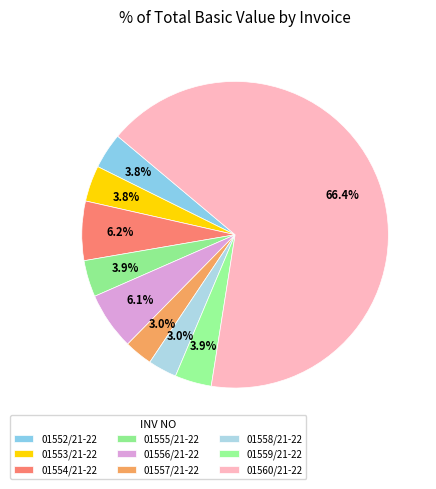

The 01557/21-22 slice represents 3% of the pie. True or false?

True